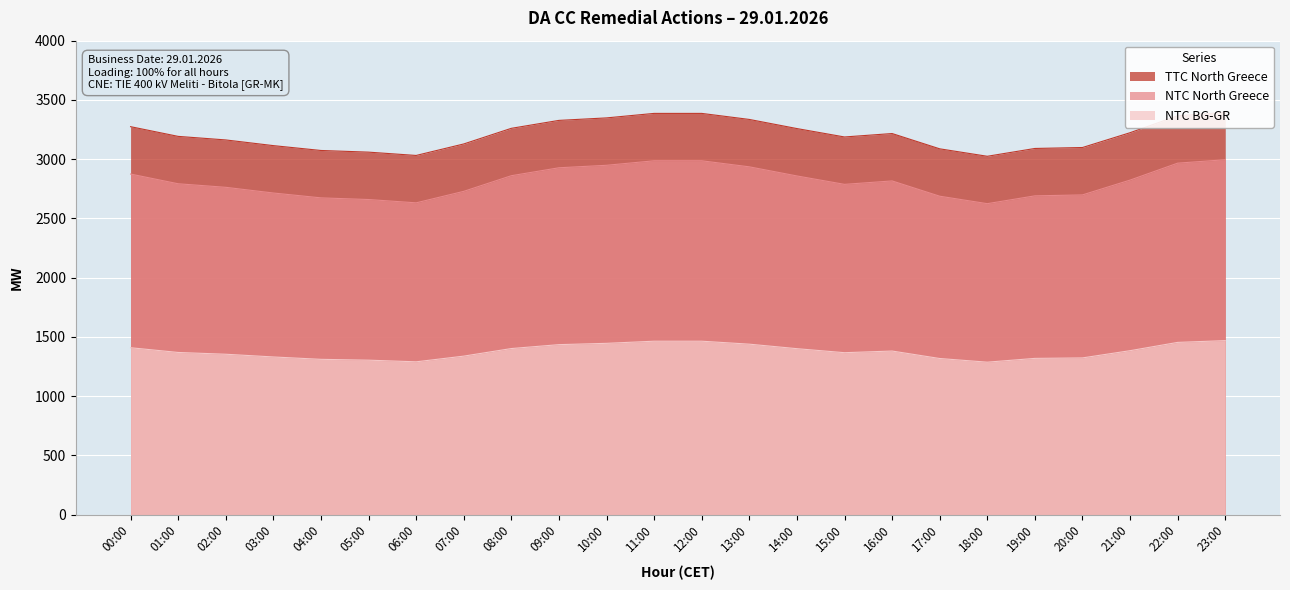

What is the difference between the maximum and minimum values in the NTC North Greece series?

371